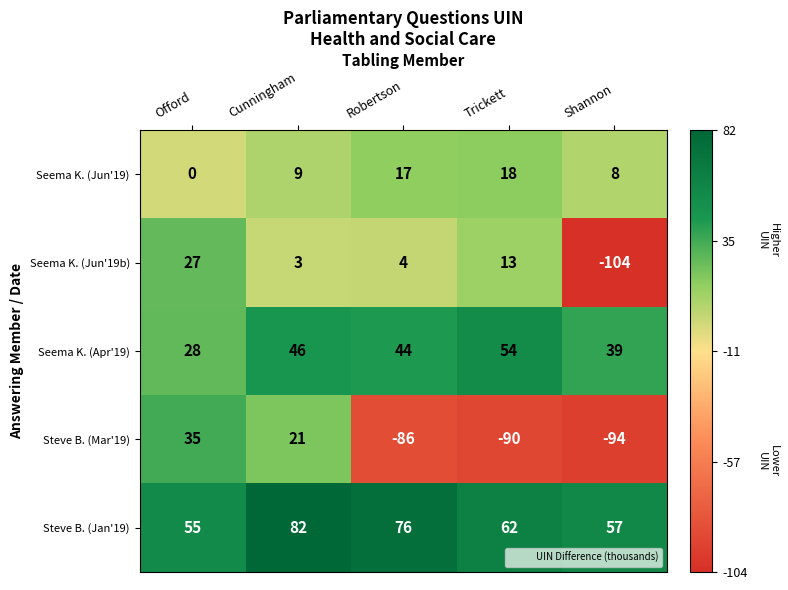

Rank the series at Shannon from highest to lowest value.

Steve B. (Jan'19), Seema K. (Apr'19), Seema K. (Jun'19), Steve B. (Mar'19), Seema K. (Jun'19b)